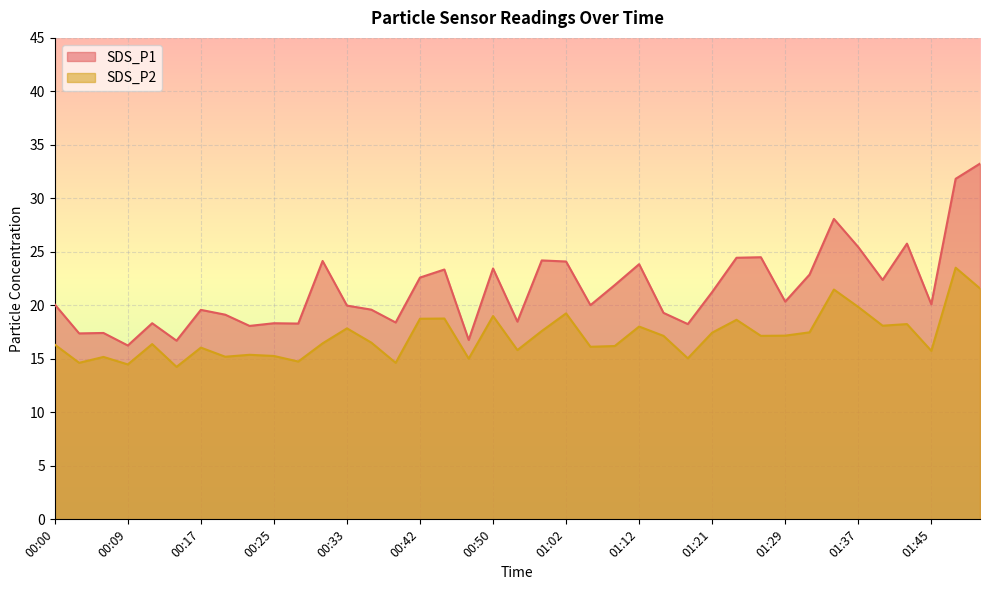

How many data points in SDS_P2 are less than 16?

13